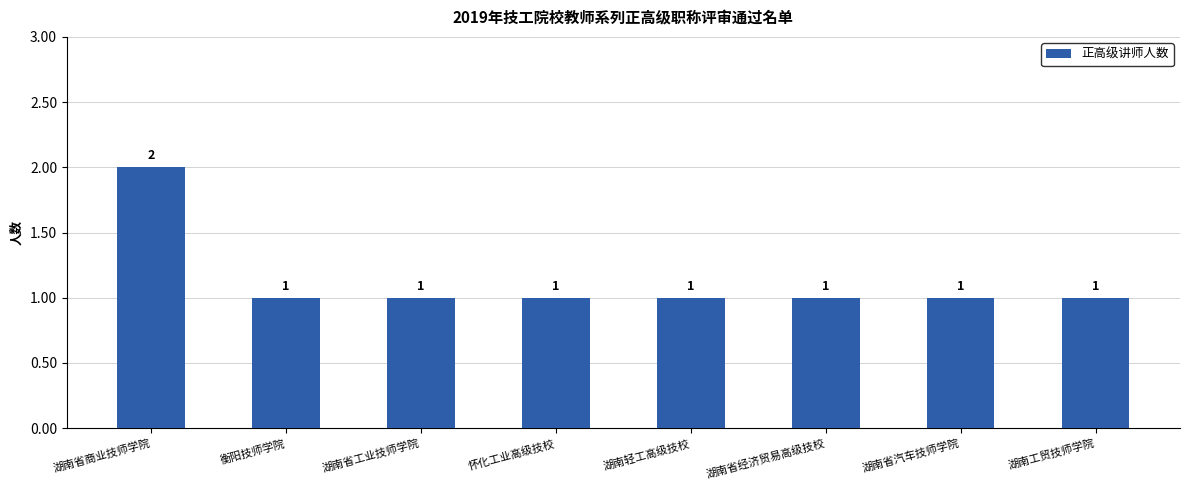

What is the change in value from 湖南省商业技师学院 to 湖南工贸技师学院?

-1